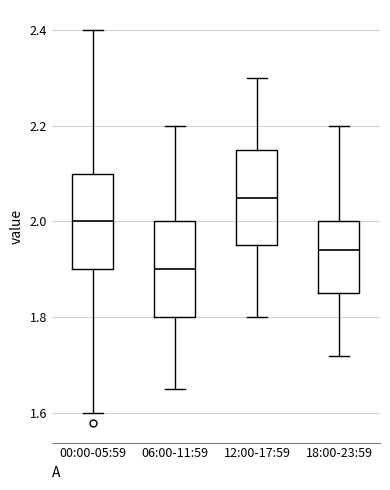

Reading left to right, read every box against the y-axis: the position of its median line, the range the box covers, and the ends of its whiskers. The values are not printed on the chart, so give them approximately, as read against the axis.

00:00-05:59: median 2.00, box 1.90 to 2.10, whiskers 1.60 to 2.40
06:00-11:59: median 1.90, box 1.80 to 2.00, whiskers 1.66 to 2.20
12:00-17:59: median 2.06, box 1.96 to 2.16, whiskers 1.80 to 2.30
18:00-23:59: median 1.94, box 1.86 to 2.00, whiskers 1.72 to 2.20